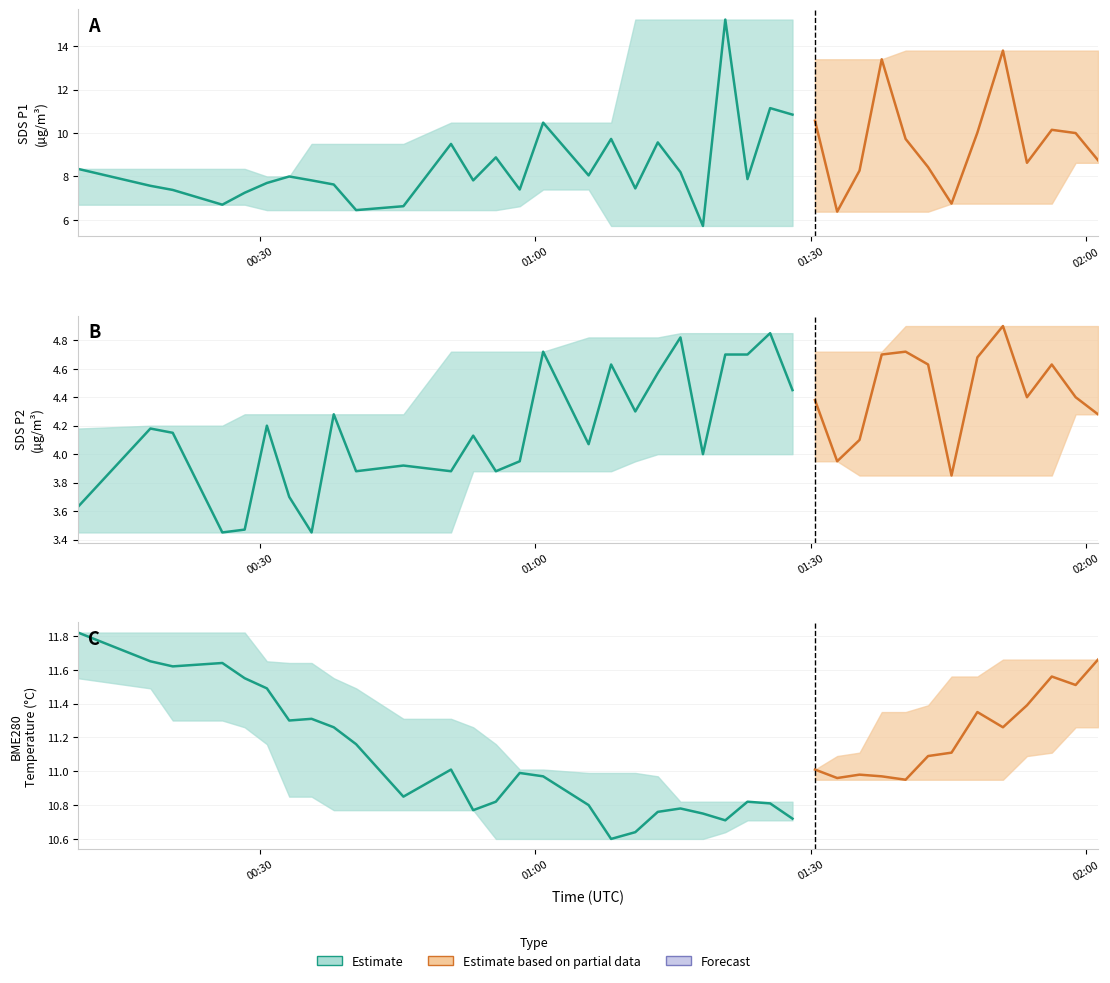

Which series has the widest spread of values?

SDS_P1